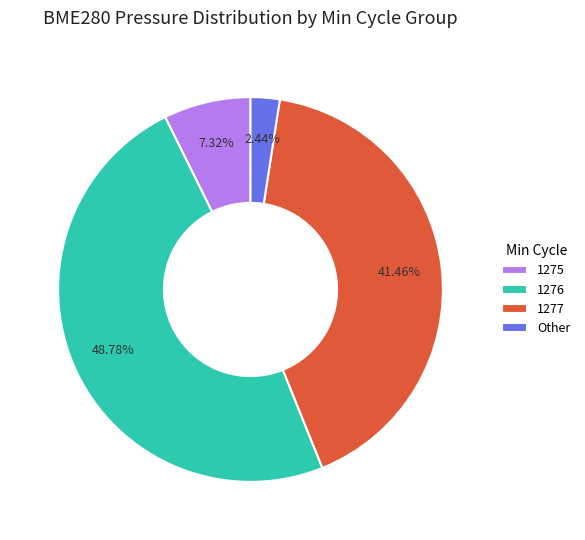

Count the number of slices in the pie.

4